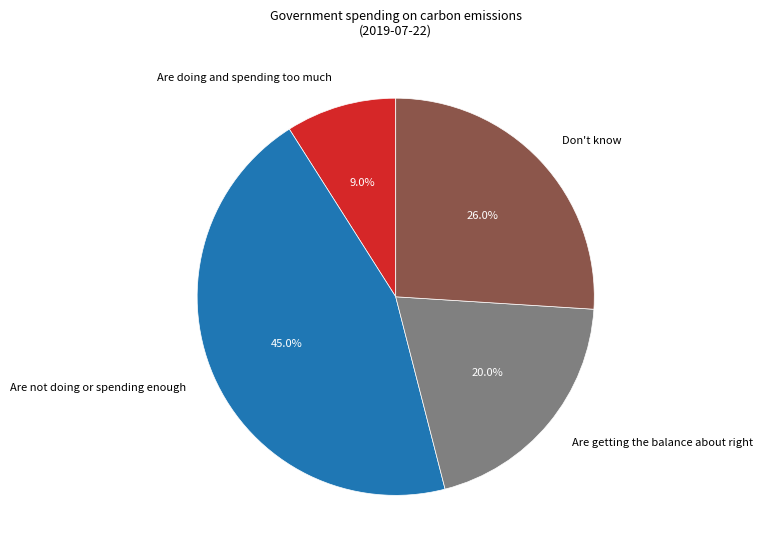

Rank the categories by value from lowest to highest.

Are doing and spending too much, Are getting the balance about right, Don't know, Are not doing or spending enough